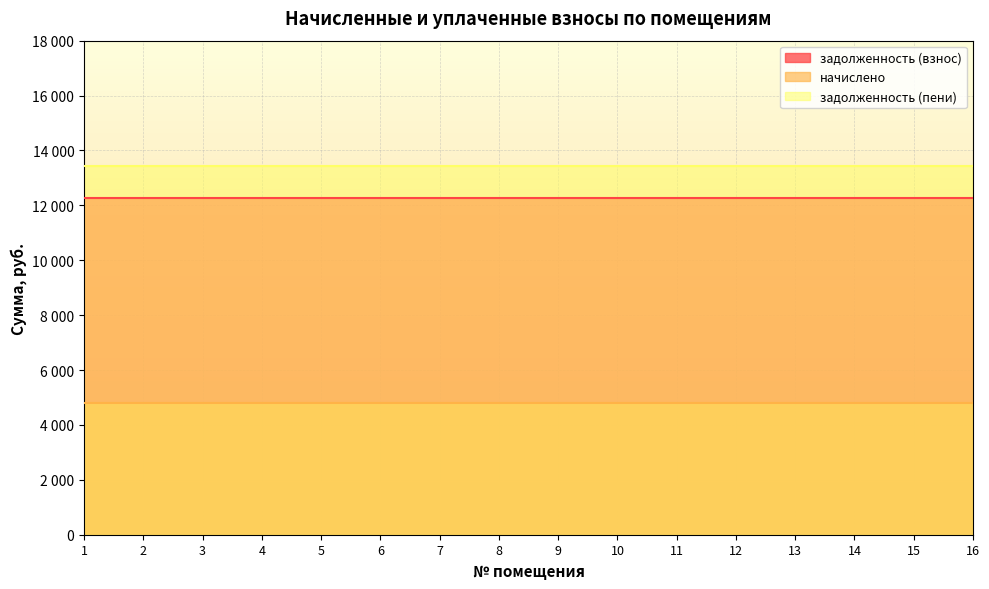

How many lines are shown in the chart?

3